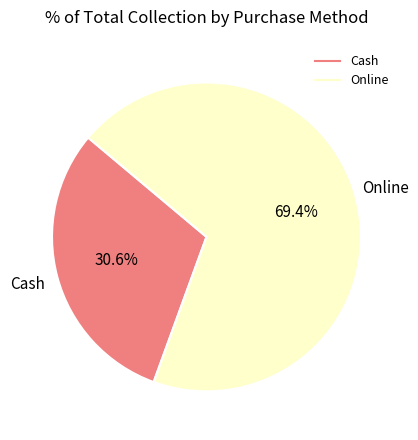

Is there any slice that represents more than half of the pie?

Yes